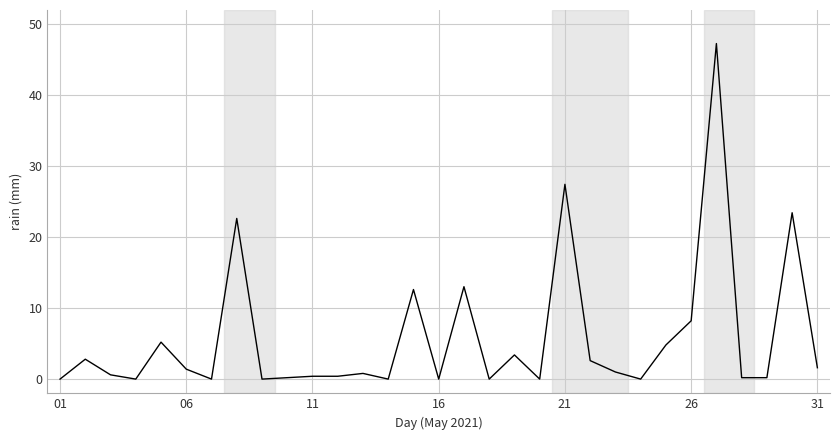

What is the greatest value displayed?

47.2